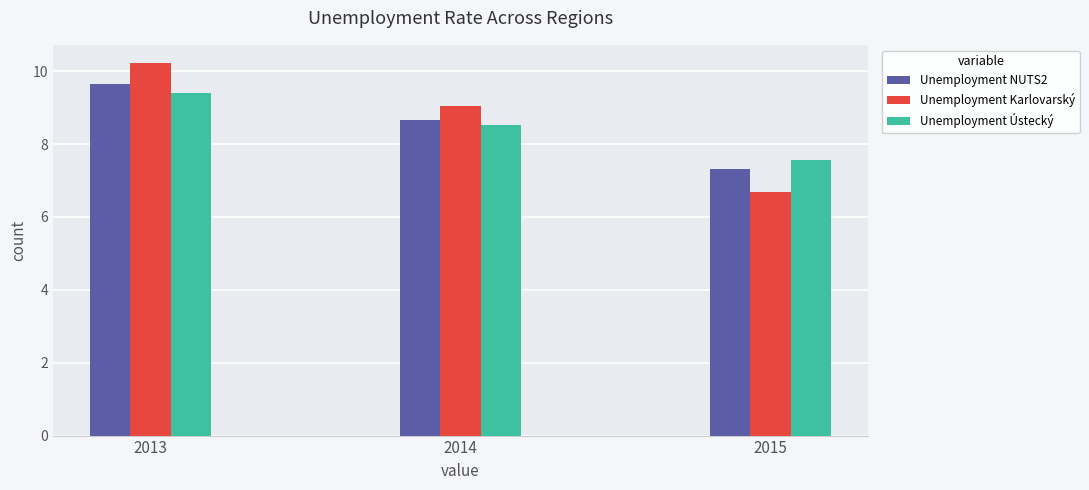

What is the maximum value shown in the chart?

10.2